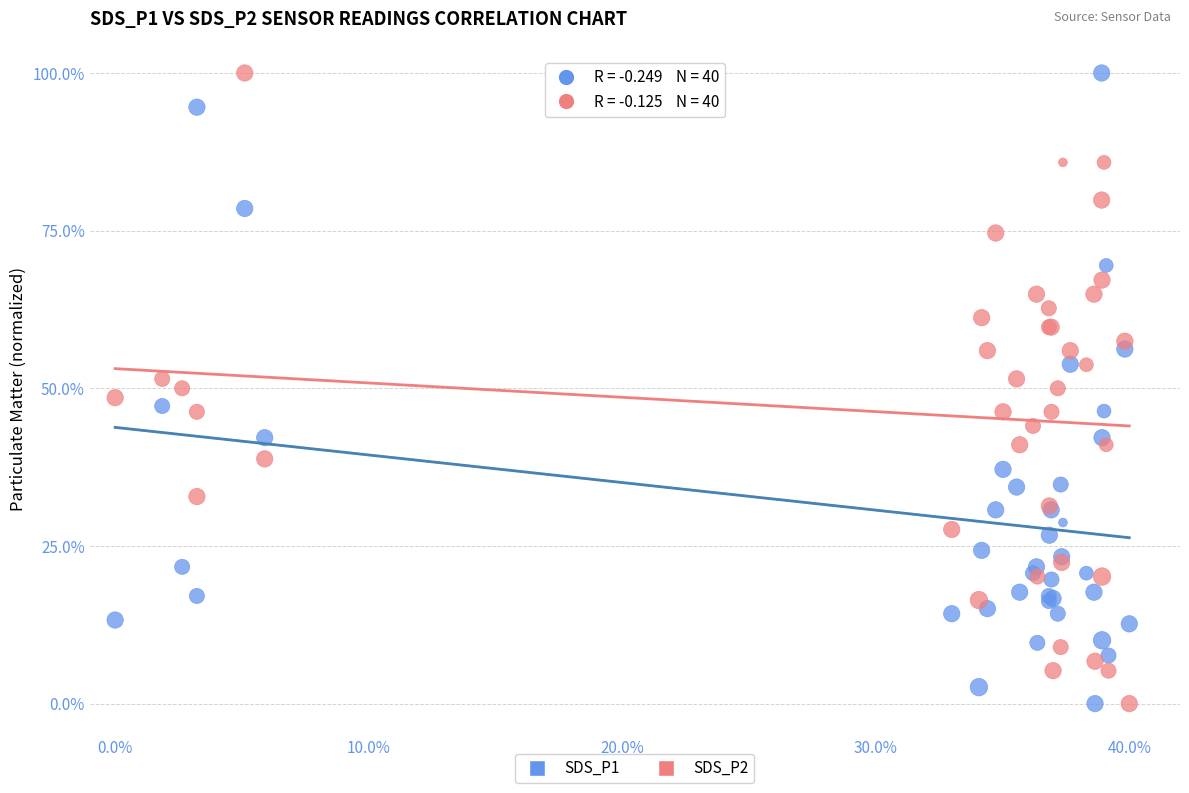

What is the X range (max minus min) for the scatter plot?

40.0